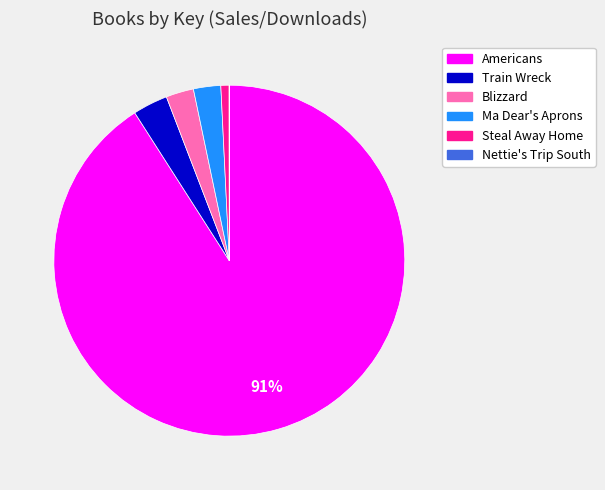

Combined, do Steal Away Home and Americans account for over 50%?

Yes